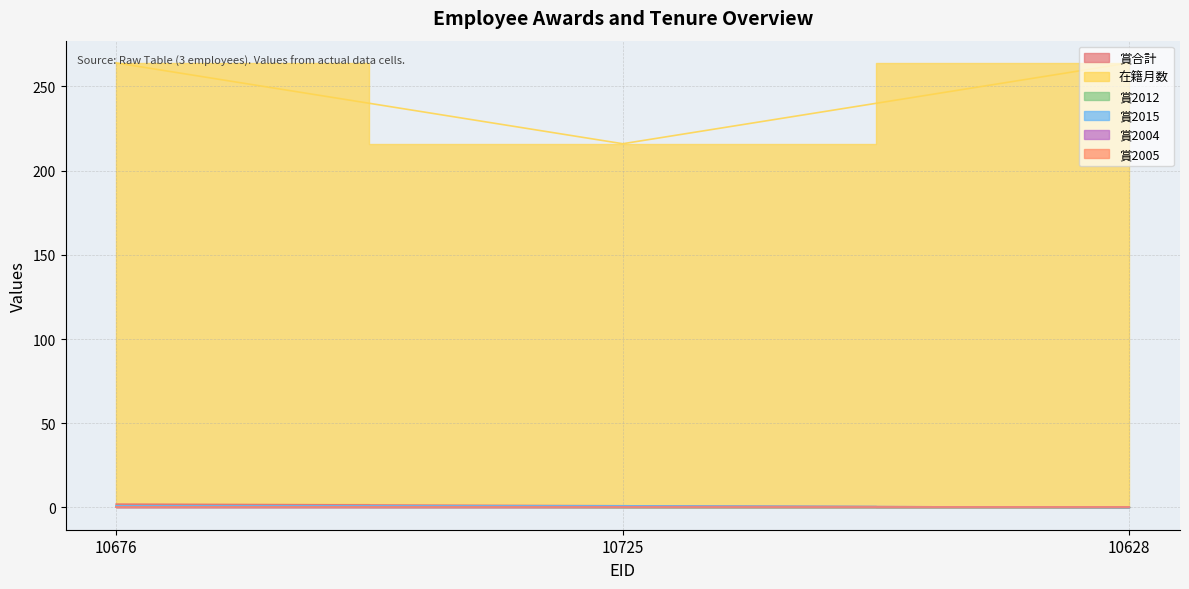

Is it true that 在籍月数 equals 122 at 10676?

False